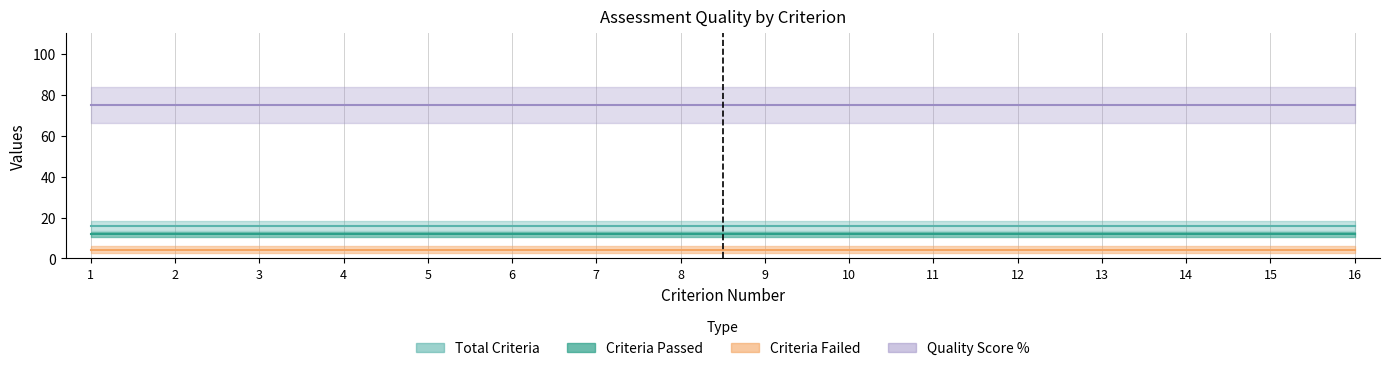

What is the smallest value displayed?

4